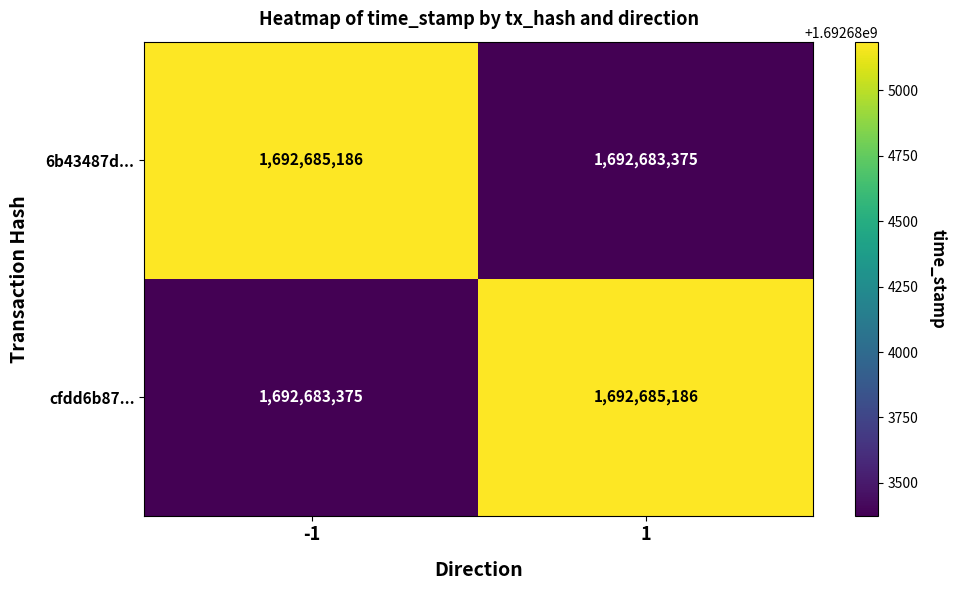

Is it true that cfdd6b87... equals 1692685186 at 1?

True